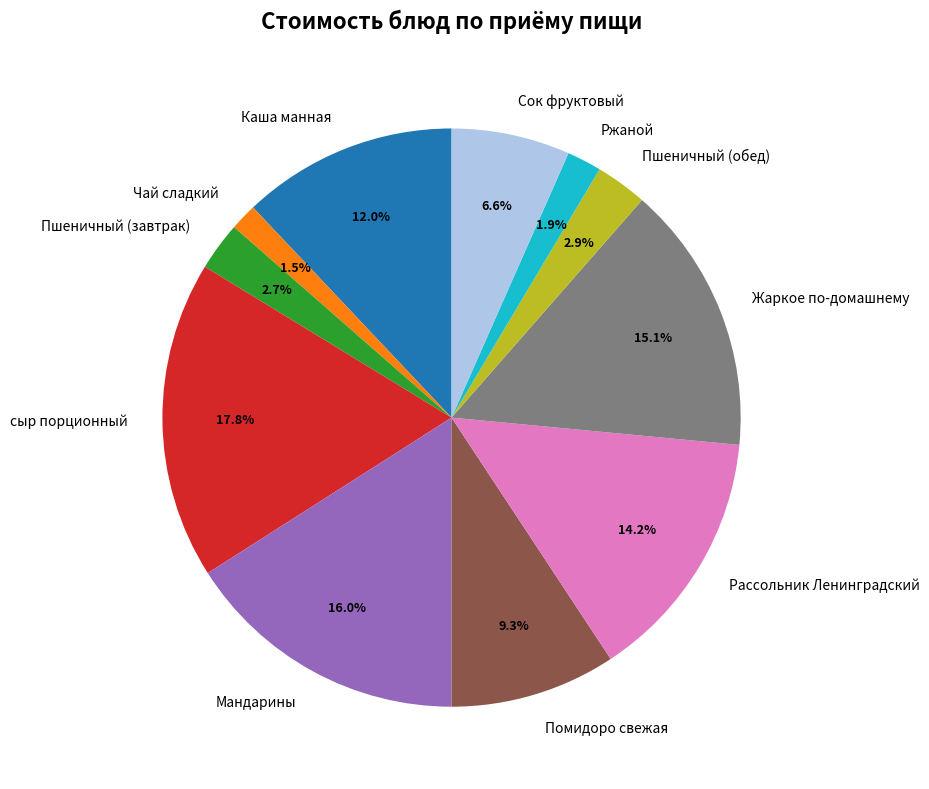

How many slices are in this pie chart?

11